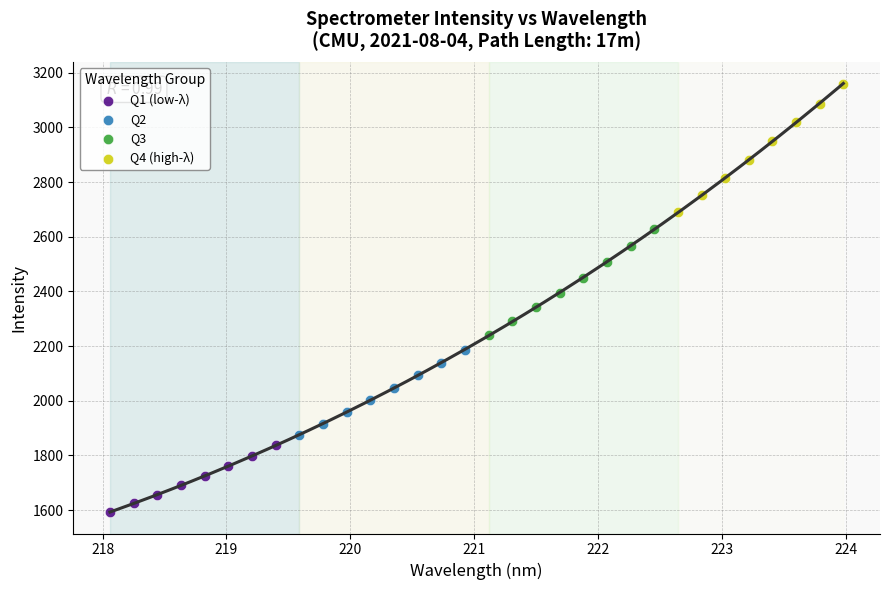

Which series contains the lowest Y value?

Q1 (low-λ)